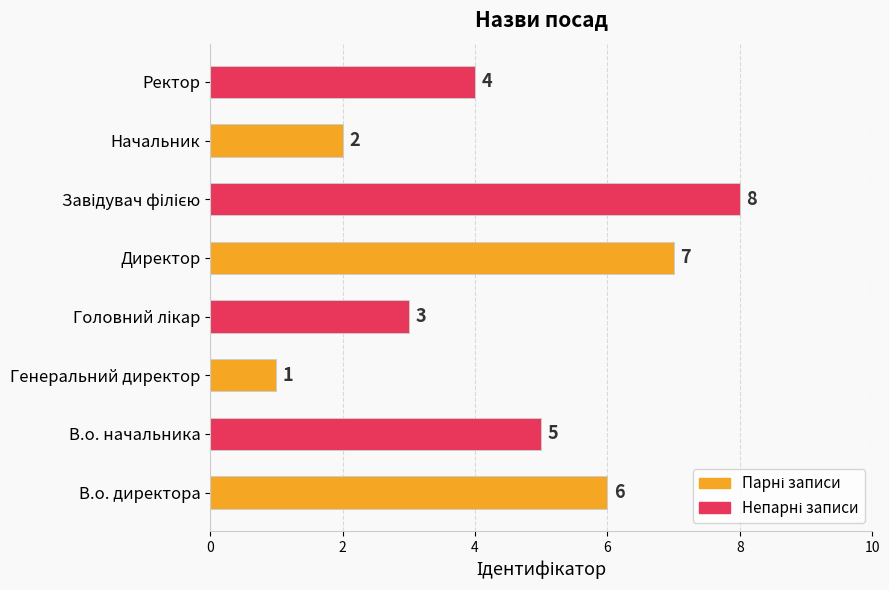

What is the difference between the second highest and second lowest values?

5